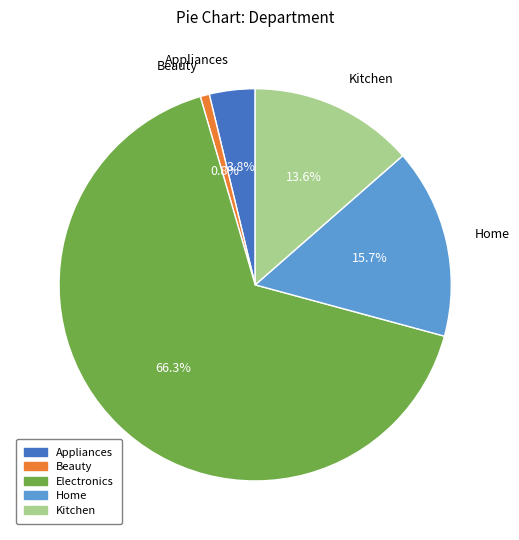

How many slices are in this pie chart?

5